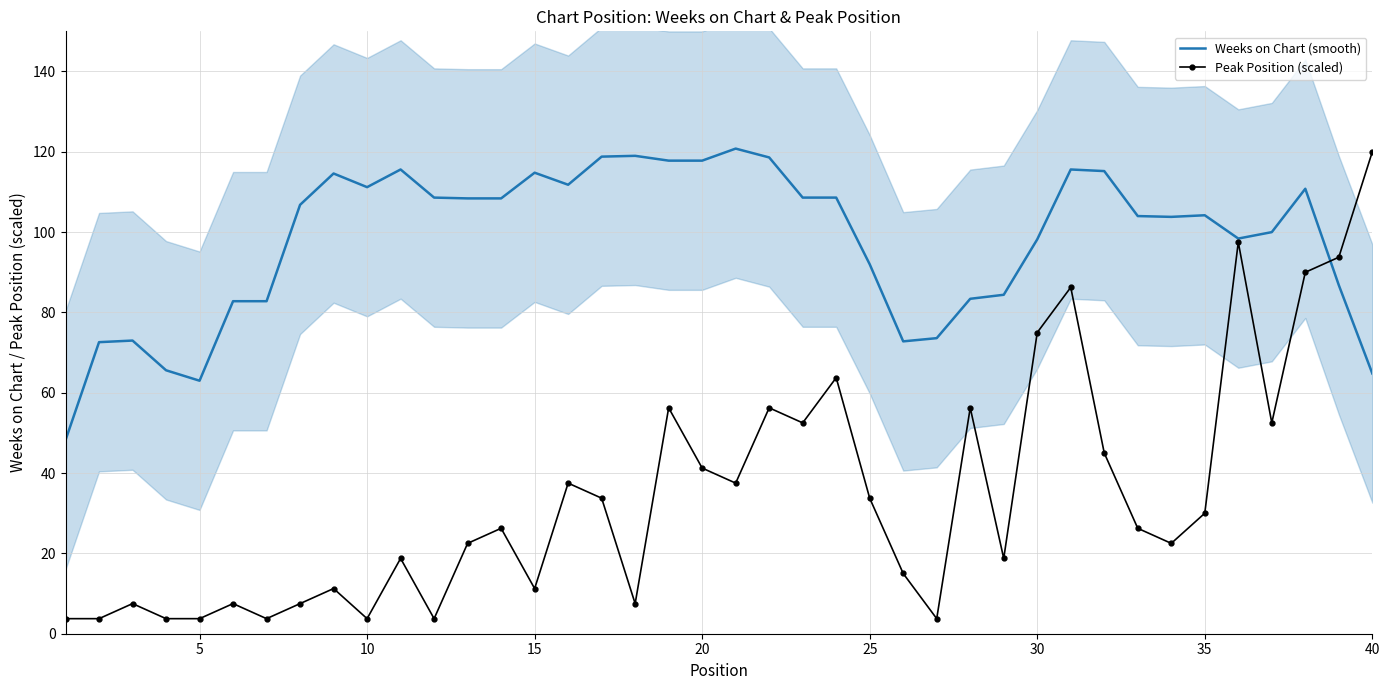

The value of Peak Position (scaled) at 40 is 63.8. True or false?

False